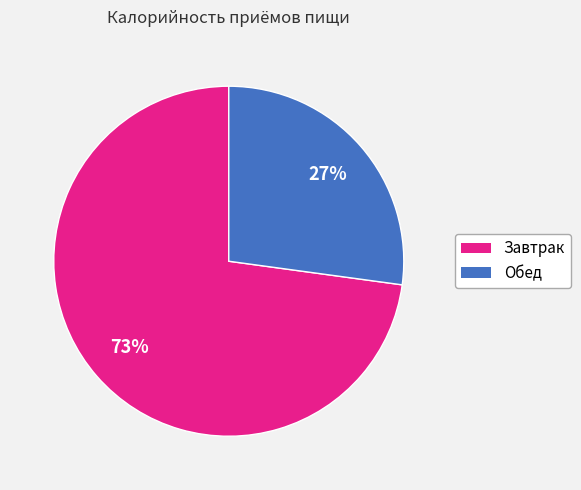

Is the sum of Завтрак and Обед greater than half?

Yes